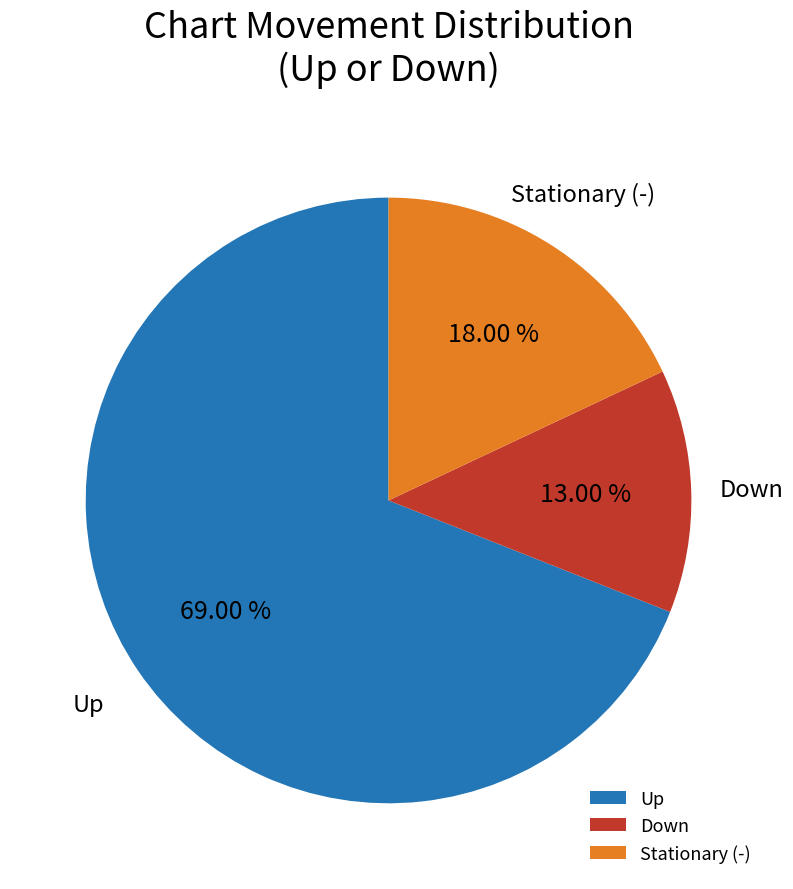

Which has a higher value, Stationary (-) or Down?

Stationary (-)